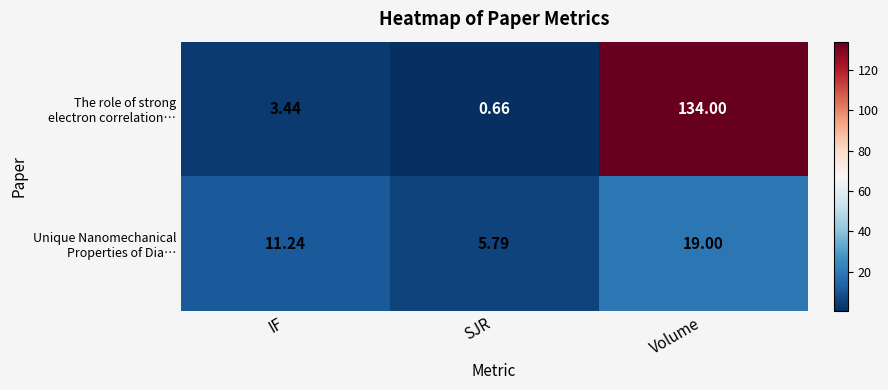

How many distinct data groups are displayed?

2